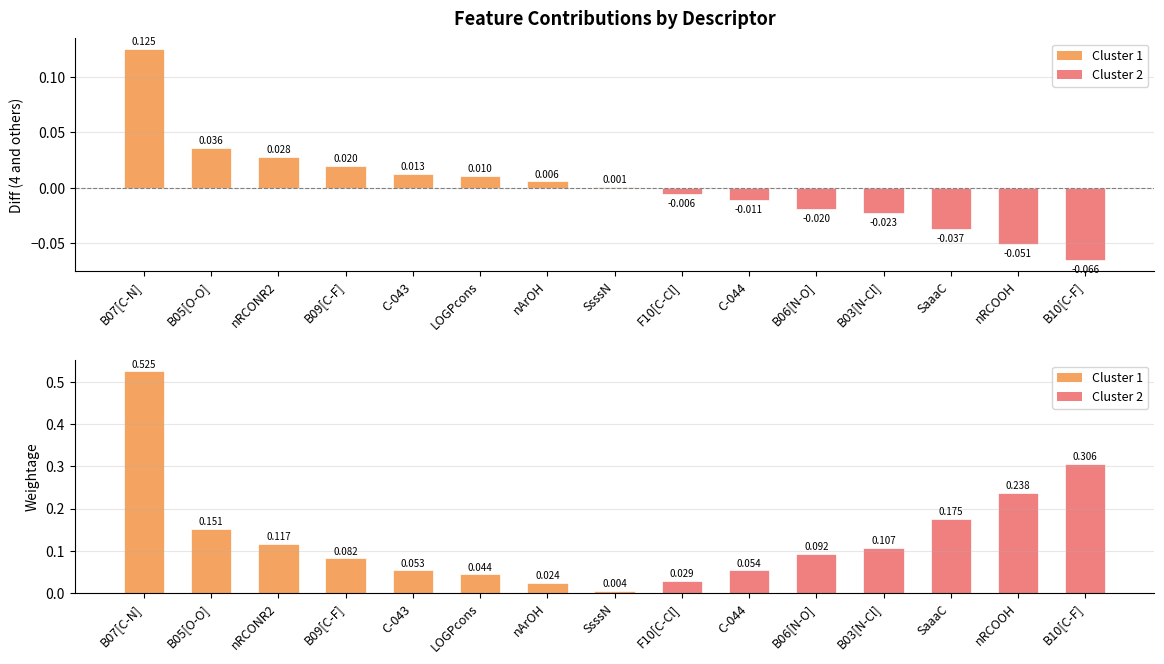

What is the total value across all series at SaaaC?

0.1